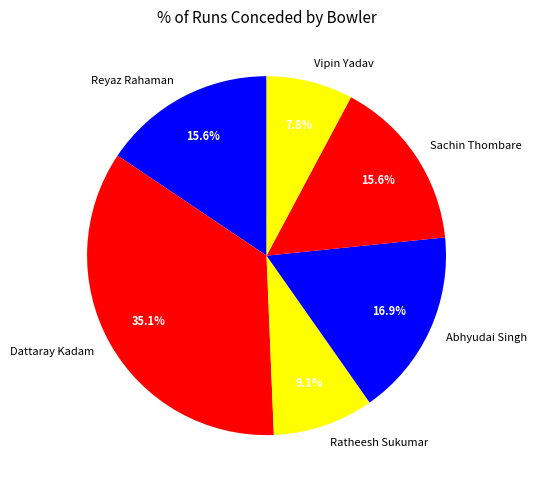

What percentage is NOT represented by Vipin Yadav?

92.2%